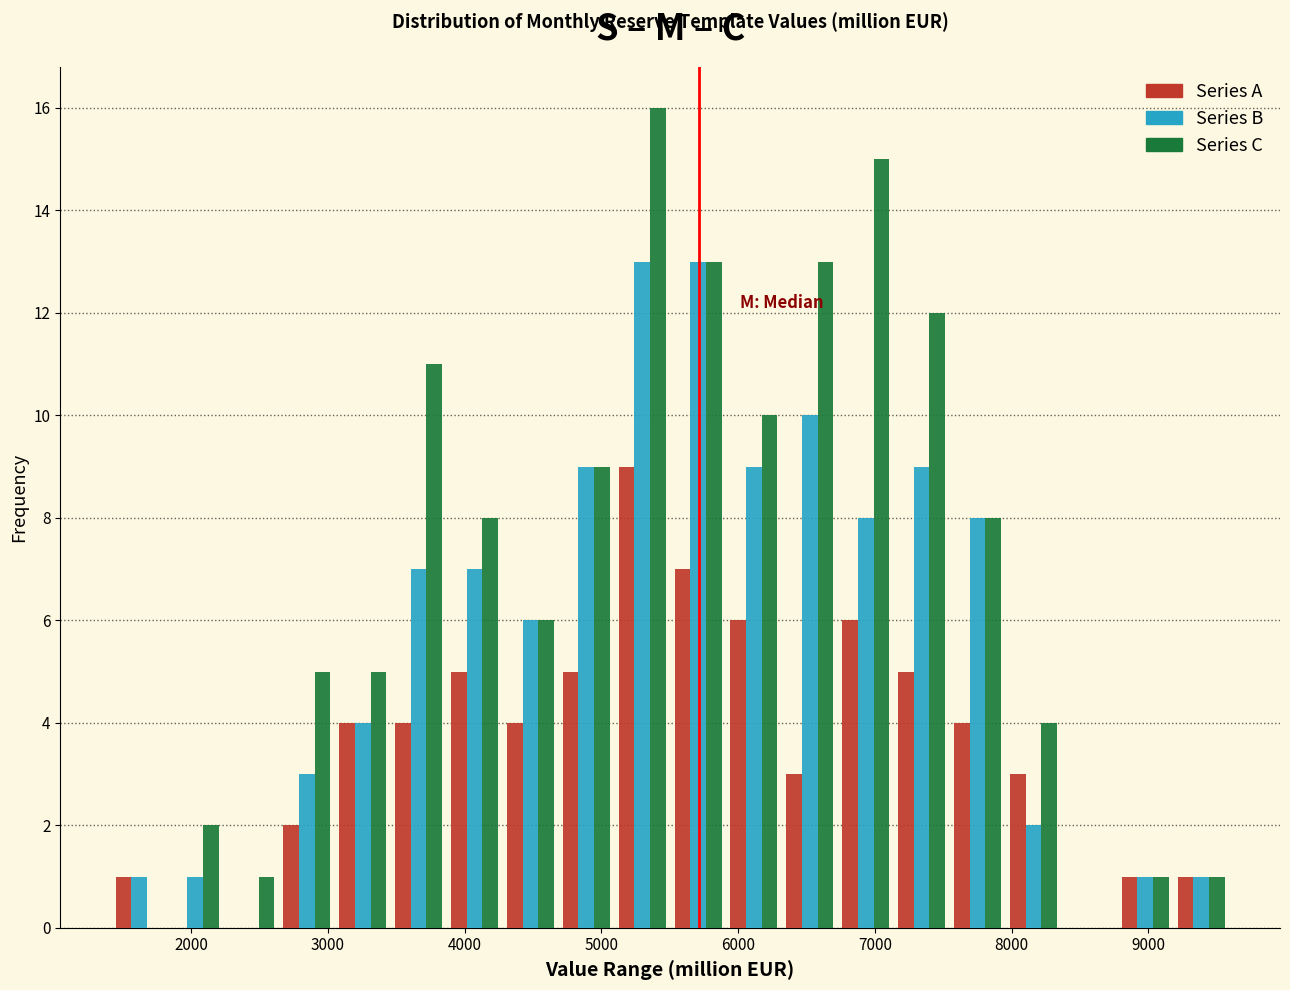

Reading left to right, list every range on the x-axis with the height of the bar of each series over it. Neither the bar edges nor the heights are printed on the chart, so give them approximately, as read against the axes.

1400 to 1800: Series A=1	Series B=1	Series C=0
1800 to 2200: Series A=0	Series B=1	Series C=2
2200 to 2600: Series A=0	Series B=0	Series C=1
2600 to 3100: Series A=2	Series B=3	Series C=5
3100 to 3500: Series A=4	Series B=4	Series C=5
3500 to 3900: Series A=4	Series B=7	Series C=11
3900 to 4300: Series A=5	Series B=7	Series C=8
4300 to 4700: Series A=4	Series B=6	Series C=6
4700 to 5100: Series A=5	Series B=9	Series C=9
5100 to 5500: Series A=9	Series B=13	Series C=16
5500 to 5900: Series A=7	Series B=13	Series C=13
5900 to 6300: Series A=6	Series B=9	Series C=10
6300 to 6700: Series A=3	Series B=10	Series C=13
6700 to 7100: Series A=6	Series B=8	Series C=15
7100 to 7500: Series A=5	Series B=9	Series C=12
7500 to 8000: Series A=4	Series B=8	Series C=8
8000 to 8400: Series A=3	Series B=2	Series C=4
8400 to 8800: Series A=0	Series B=0	Series C=0
8800 to 9200: Series A=1	Series B=1	Series C=1
9200 to 9600: Series A=1	Series B=1	Series C=1